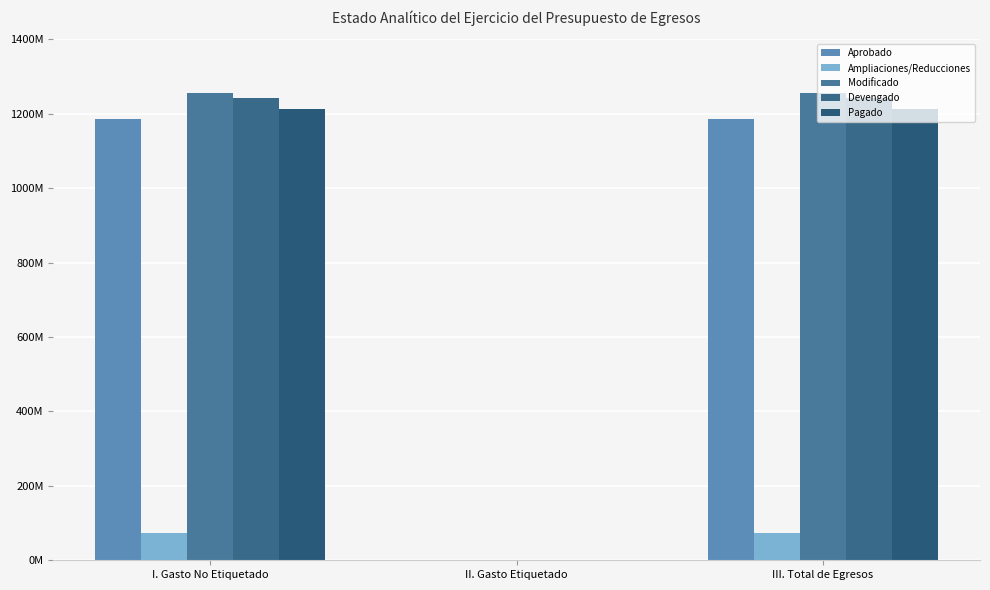

Reading left to right, list all the values displayed in this chart.

Aprobado: I. Gasto No Etiquetado=1184806100.0	II. Gasto Etiquetado=0.0	III. Total de Egresos=1184806100.0
Ampliaciones/Reducciones: I. Gasto No Etiquetado=72107880.7	II. Gasto Etiquetado=0.0	III. Total de Egresos=72107880.7
Modificado: I. Gasto No Etiquetado=1256913980.7	II. Gasto Etiquetado=0.0	III. Total de Egresos=1256913980.7
Devengado: I. Gasto No Etiquetado=1241545883.1	II. Gasto Etiquetado=0.0	III. Total de Egresos=1241545883.1
Pagado: I. Gasto No Etiquetado=1212282461.5	II. Gasto Etiquetado=0.0	III. Total de Egresos=1212282461.5